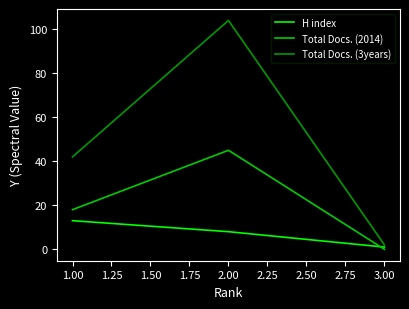

Which category has the lowest value in the Total Docs. (3years) series?

3.00